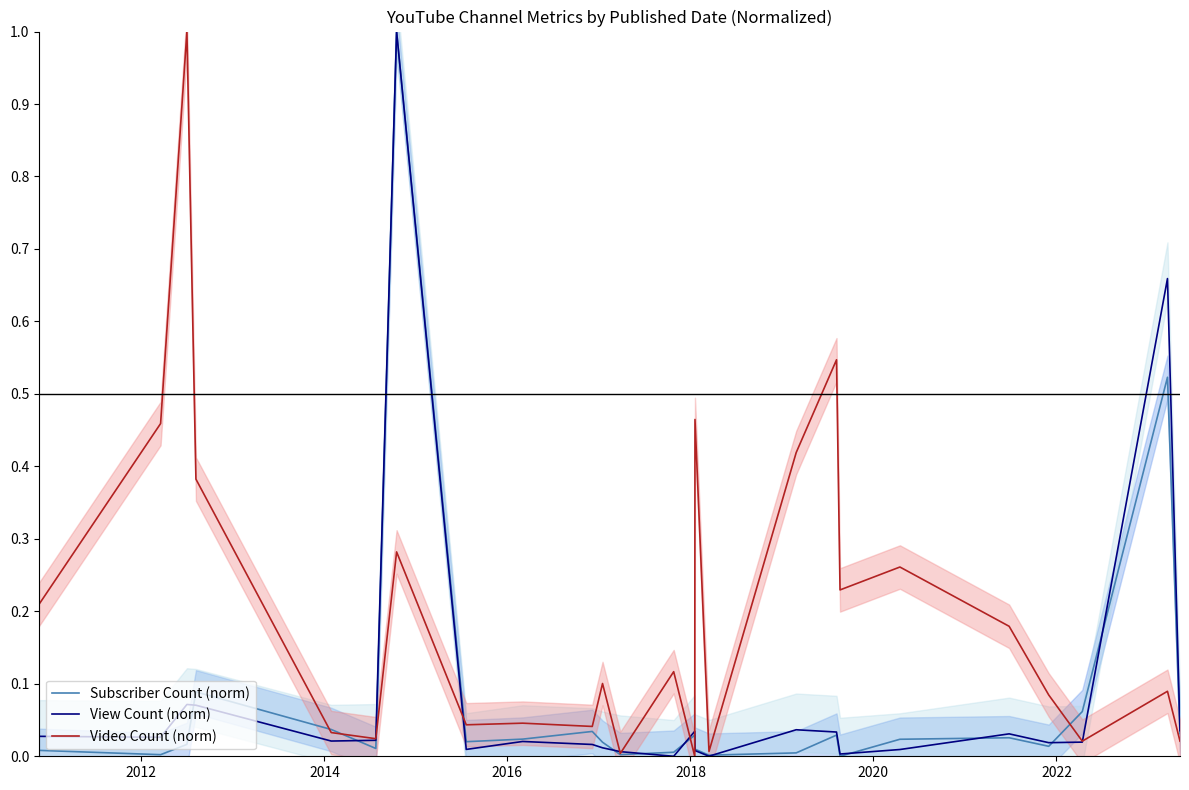

The Video Count (norm) series shows 0.1 at 18. True or false?

False